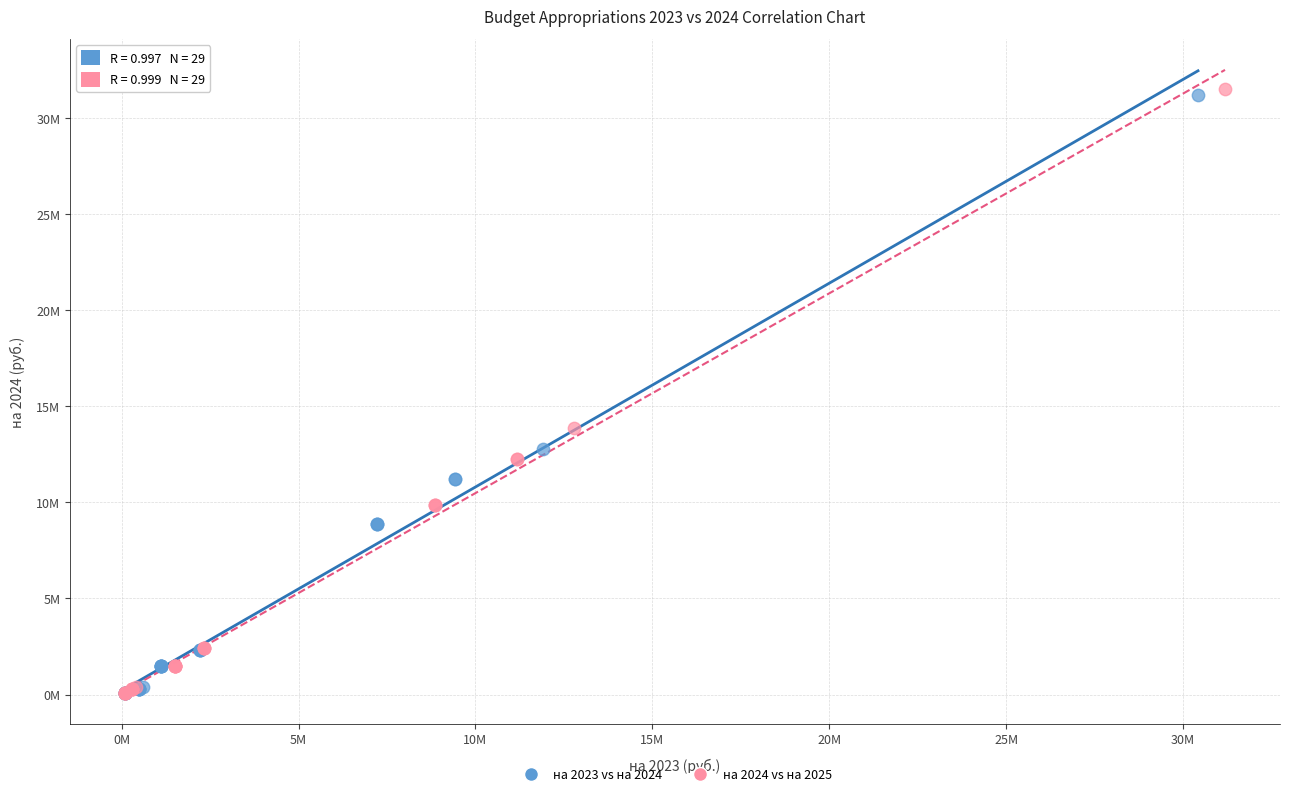

Which series reaches the maximum Y coordinate?

на 2024 vs на 2025